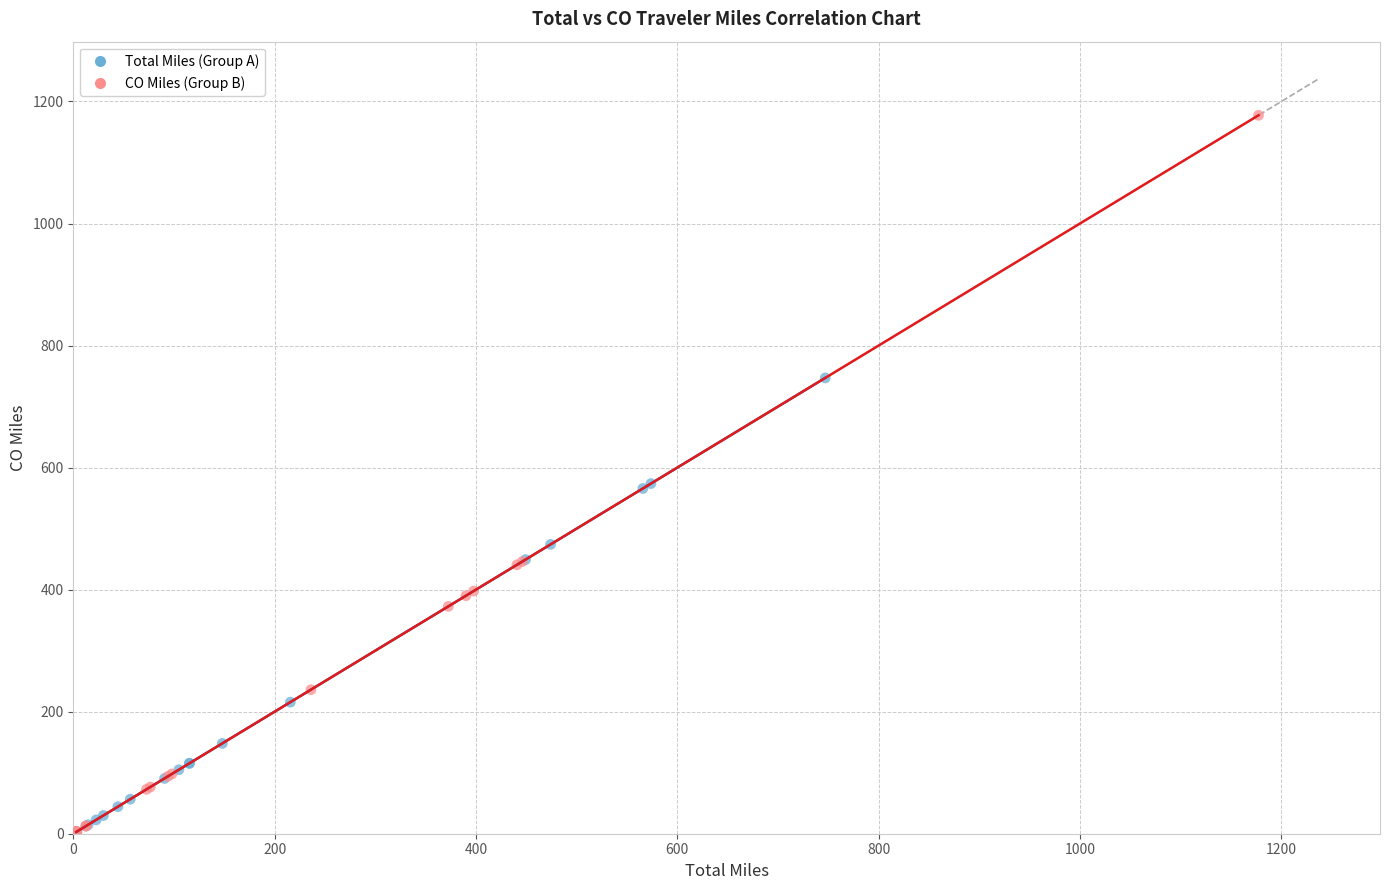

Which series contains the highest Y value?

CO Miles (Group B)